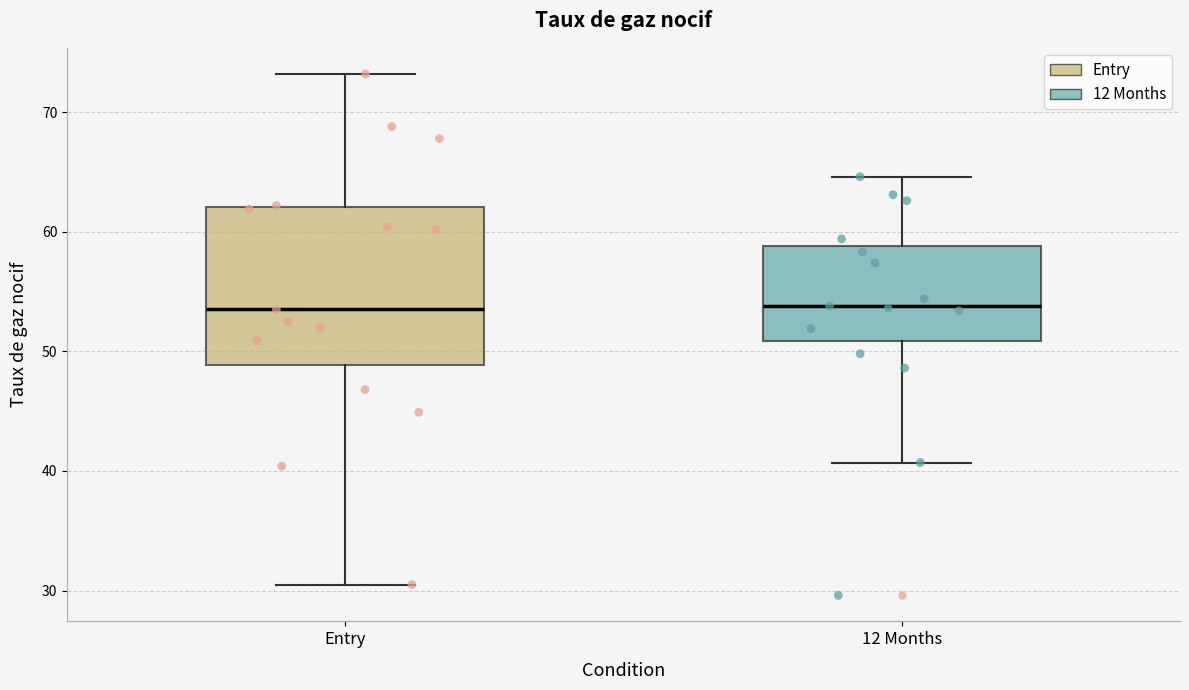

Reading left to right, transcribe this box plot: for each box, give where its median line is, the range the box spans, and where its two whiskers end, as read against the y-axis. The values are not printed on the chart, so give them approximately, as read against the axis.

Entry: median 54, box 49 to 62, whiskers 31 to 73
12 Months: median 54, box 51 to 59, whiskers 41 to 65